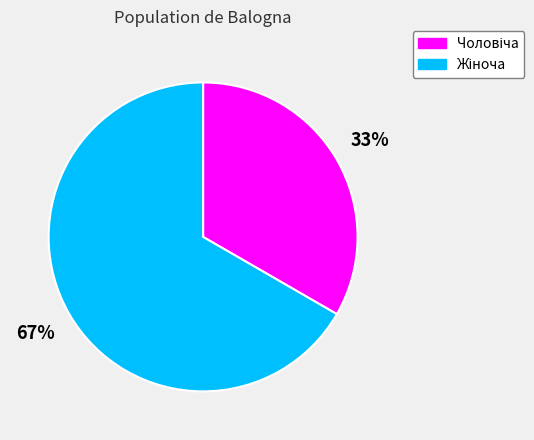

Does any single category account for the majority?

Yes